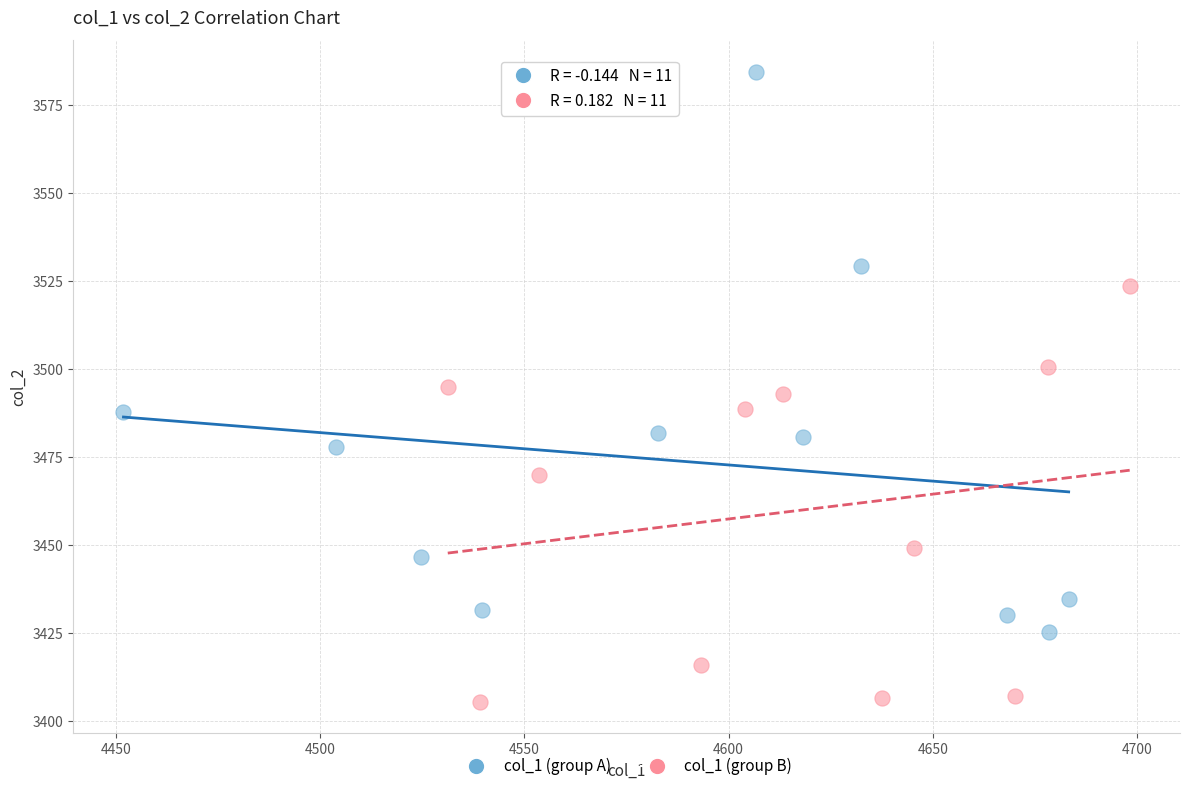

Which series has the widest spread of Y values?

col_1 (group A)